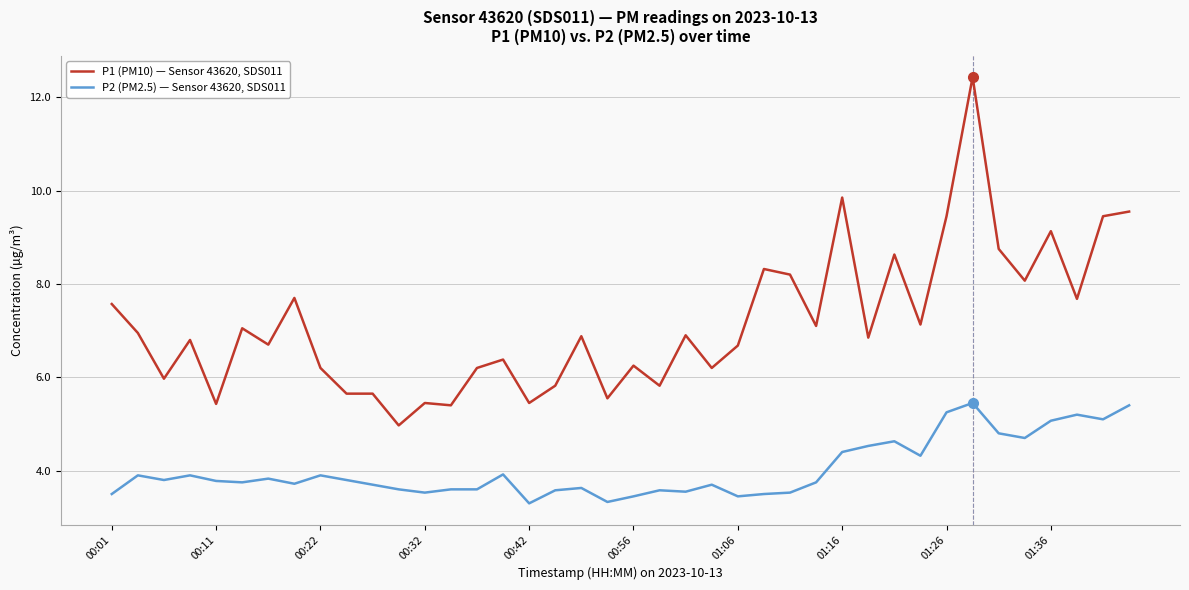

List the series in order of their overall mean, highest first.

P1 (PM10) — Sensor 43620, SDS011, P2 (PM2.5) — Sensor 43620, SDS011